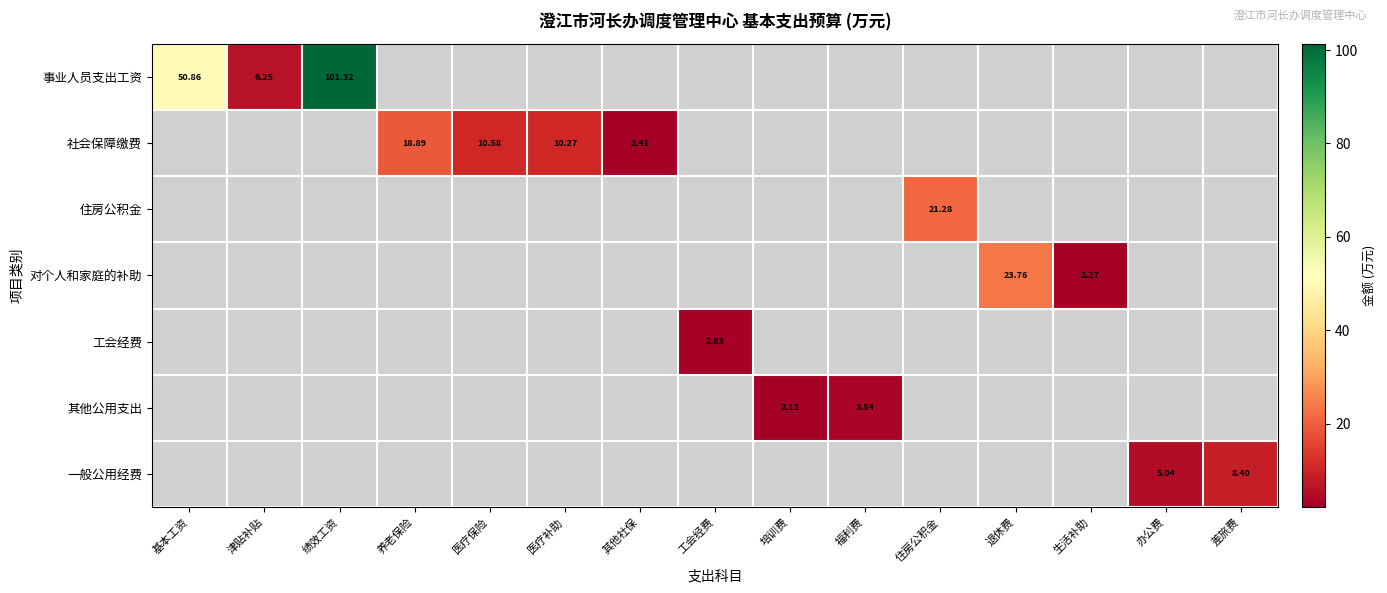

Is the value of 事业人员支出工资 at 绩效工资 greater than the value of 社会保障缴费 at 养老保险?

Yes